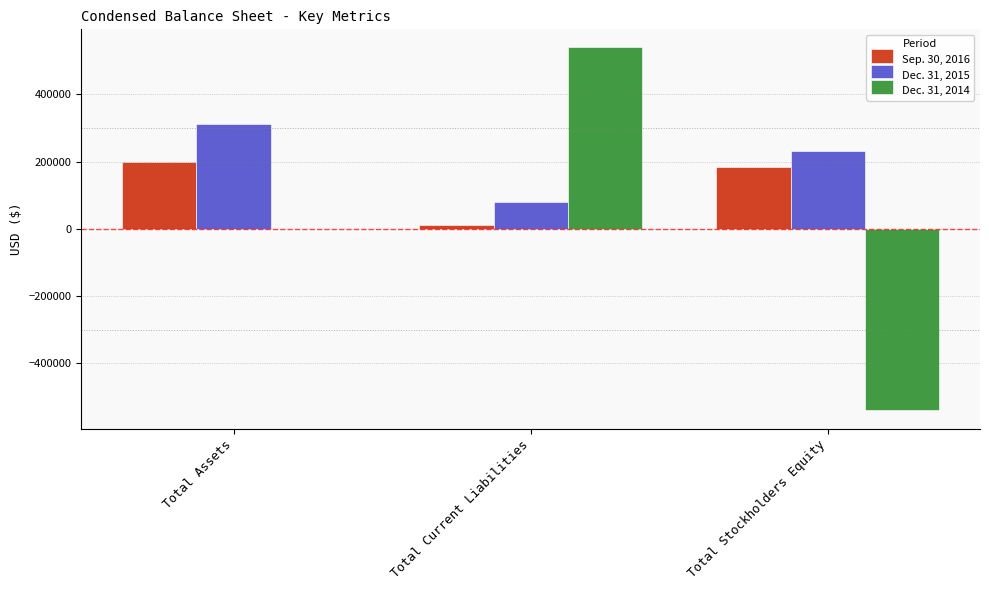

Reading left to right, list all the values displayed in this chart.

Sep. 30, 2016: Total Assets=198482	Total Current Liabilities=13107	Total Stockholders Equity=185375
Dec. 31, 2015: Total Assets=312394	Total Current Liabilities=81278	Total Stockholders Equity=231116
Dec. 31, 2014: Total Assets=0	Total Current Liabilities=539775	Total Stockholders Equity=-539775